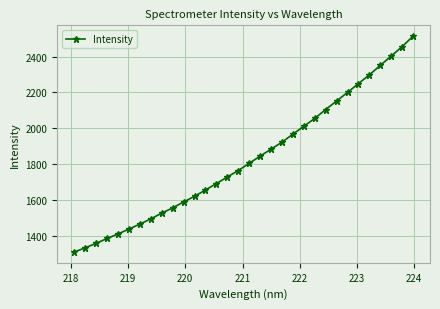

Does the chart have visible grid lines?

Yes